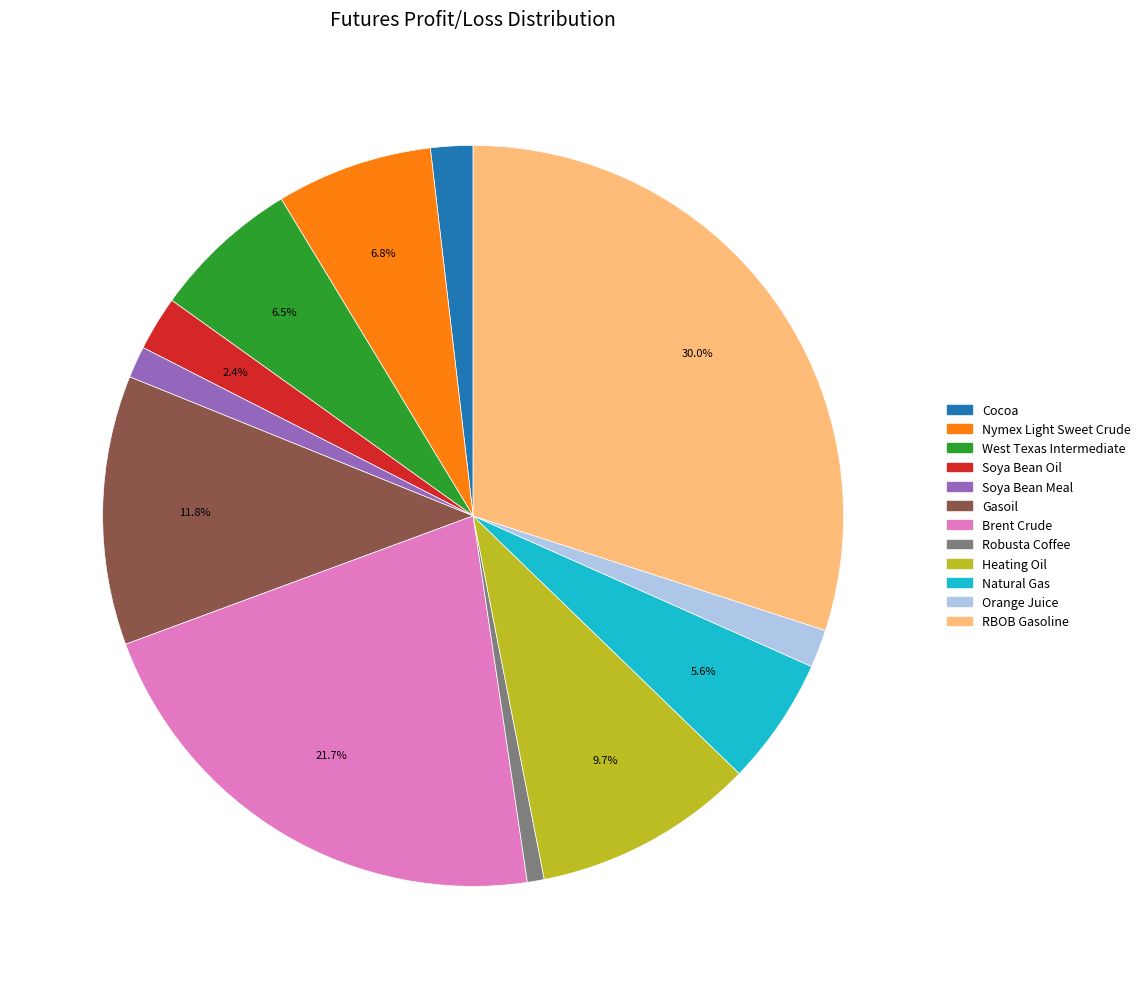

Is there any slice that represents more than half of the pie?

No